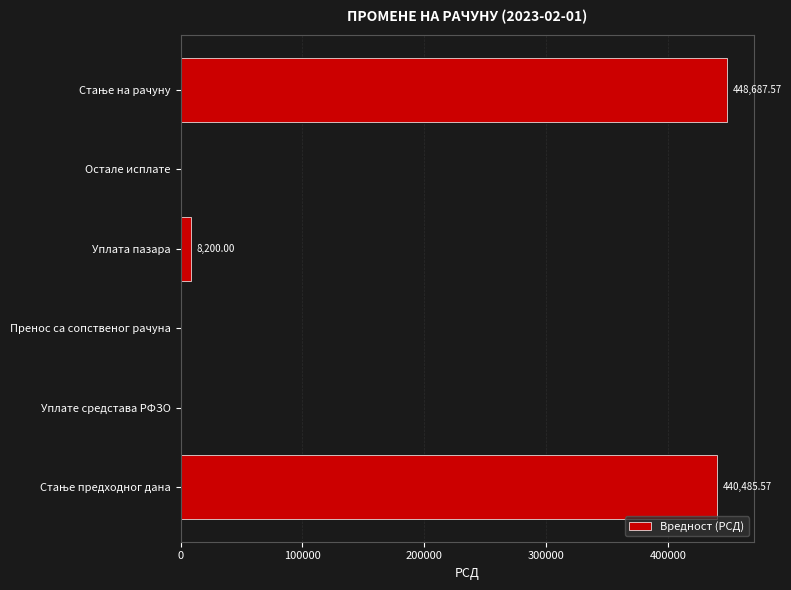

What is the sum of the values at Уплате средстава РФЗО and Уплата пазара?

8200.0